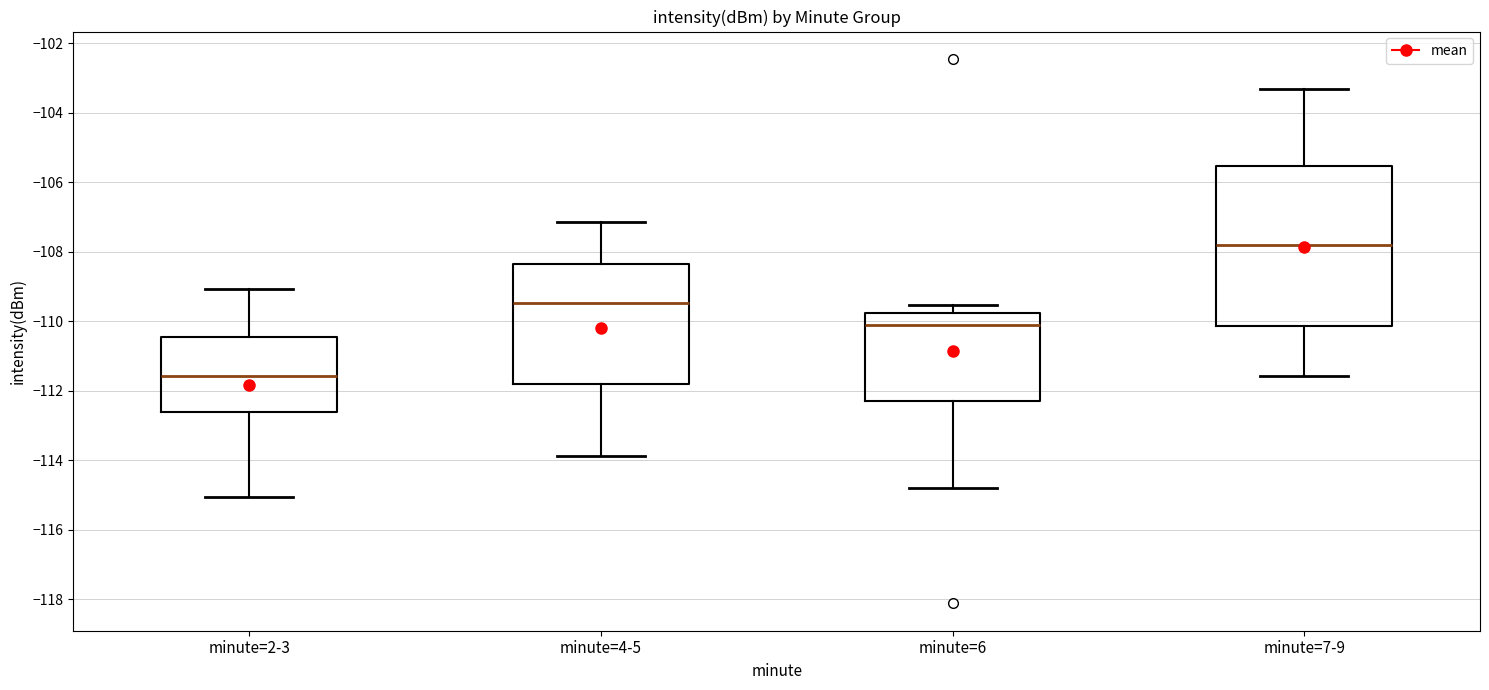

Where is the upper edge of the box for minute=2-3 on the y-axis? The values are not printed on the chart, so give them approximately, as read against the axis.

-110.4